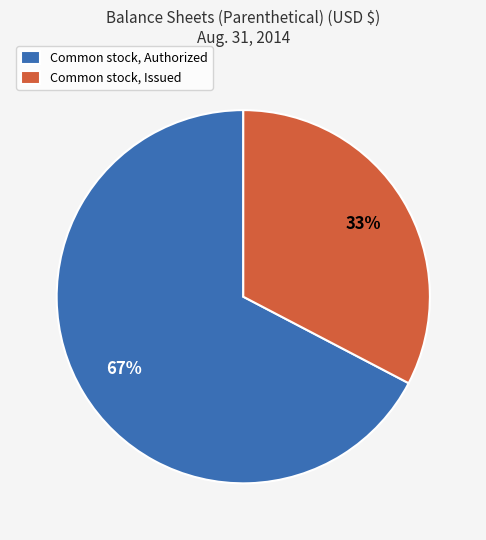

Between Common stock, Authorized and Common stock, Issued, which is larger?

Common stock, Authorized